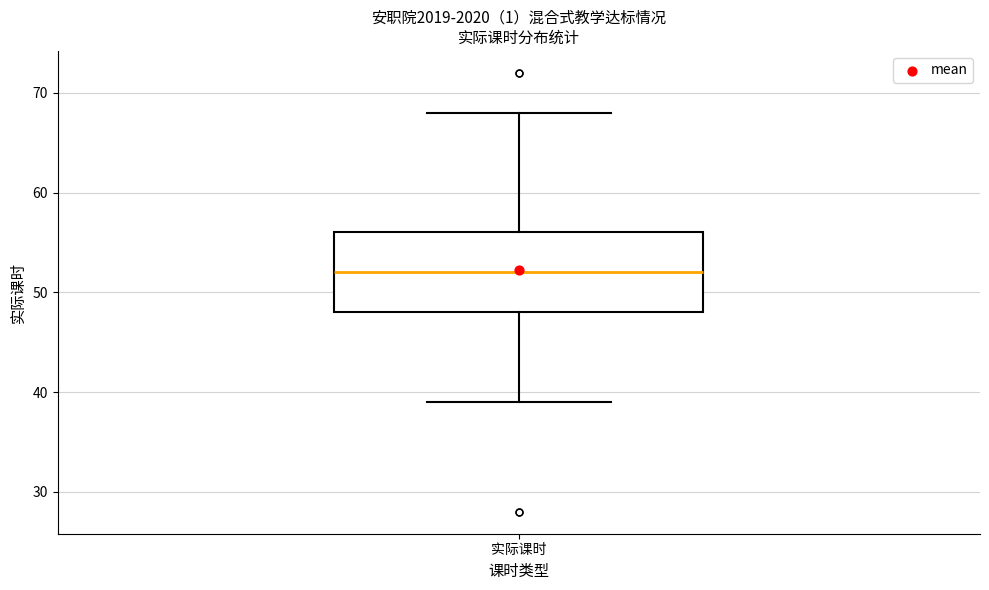

Where does the upper whisker of the box for 实际课时 end on the y-axis? The values are not printed on the chart, so give them approximately, as read against the axis.

68